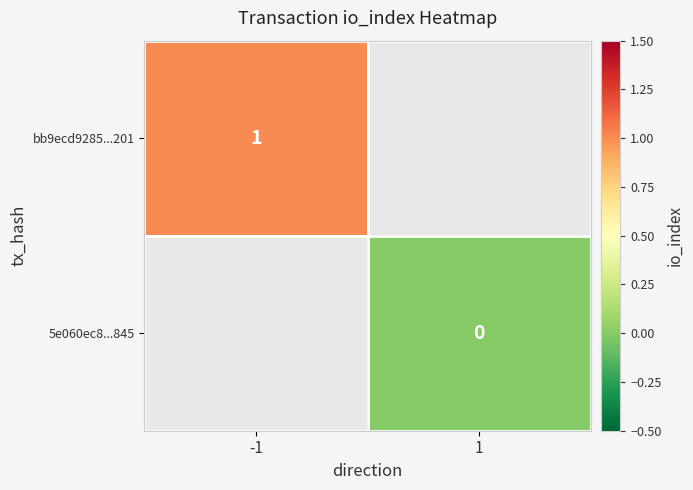

The bb9ecd9285...201 series shows 2 at -1. True or false?

False